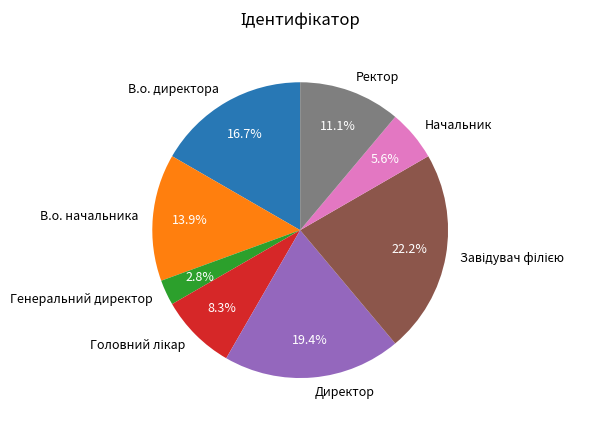

Is the sum of Ректор and В.о. начальника greater than half?

No